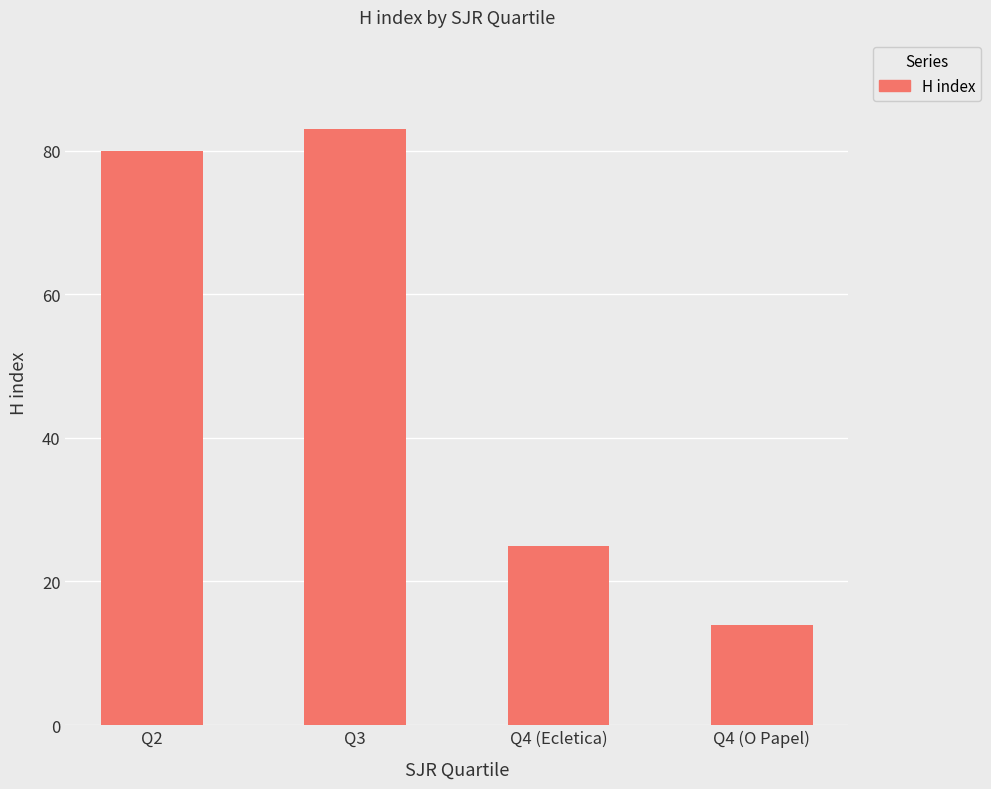

What is the label of the 3rd bar from the left?

Q4 (Ecletica)